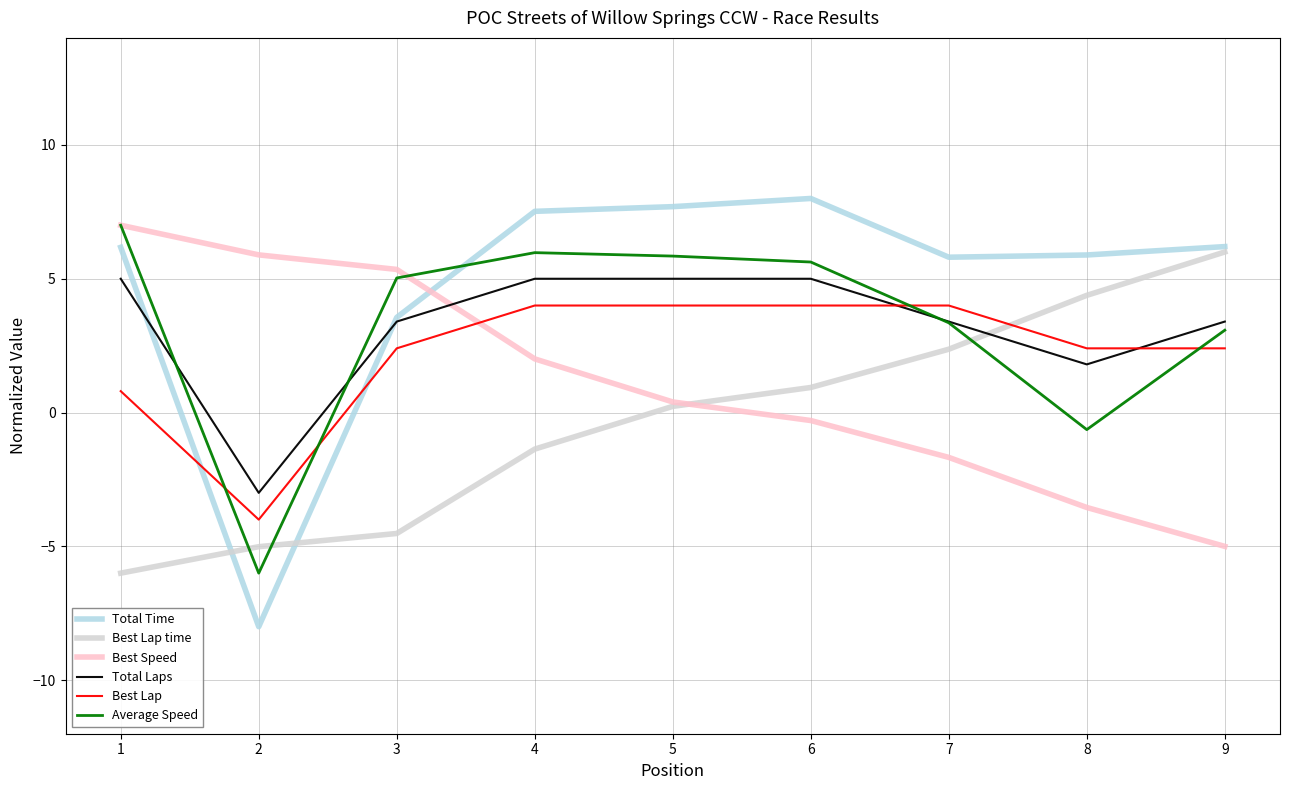

What is the highest value of the Average Speed series?

7.0